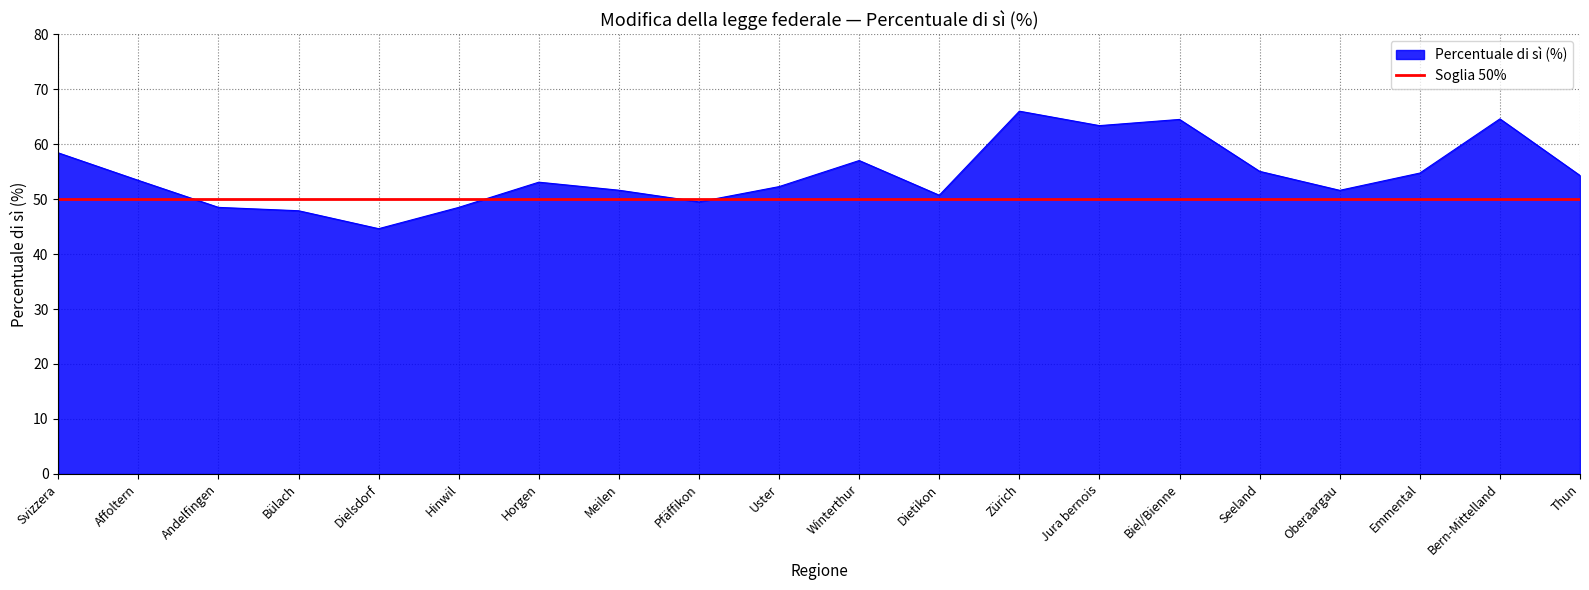

Which label corresponds to the largest value in the chart?

Zürich